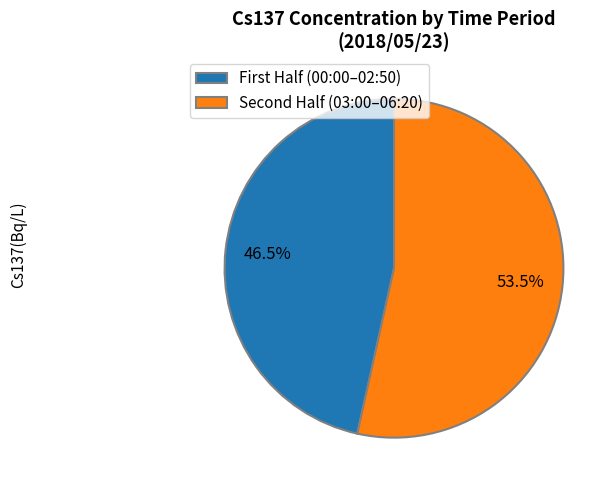

Which slice is the smallest?

First Half (00:00–02:50)